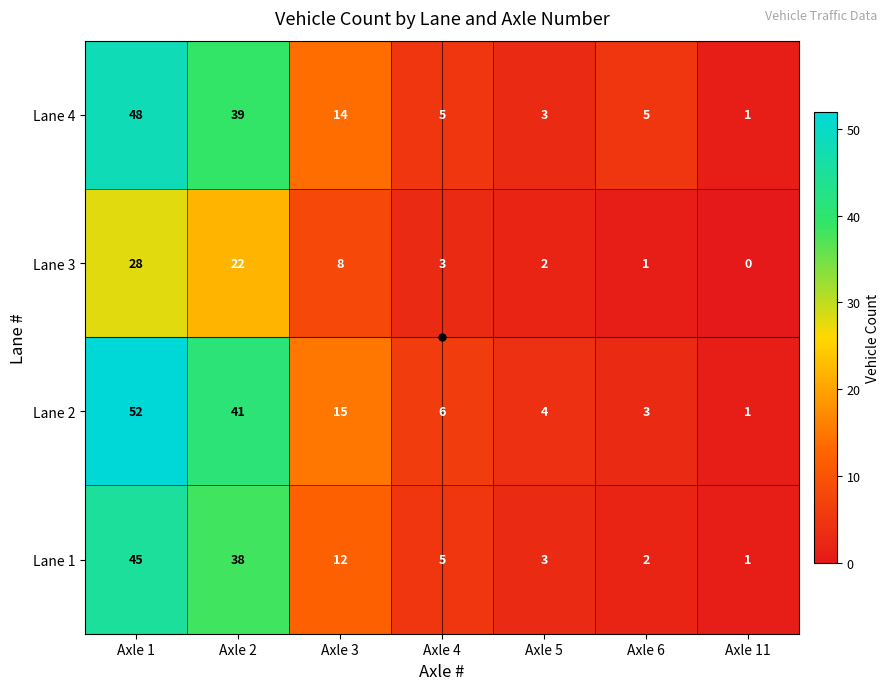

What is the sum of the Lane 2 values at Axle 4 and Axle 3?

21